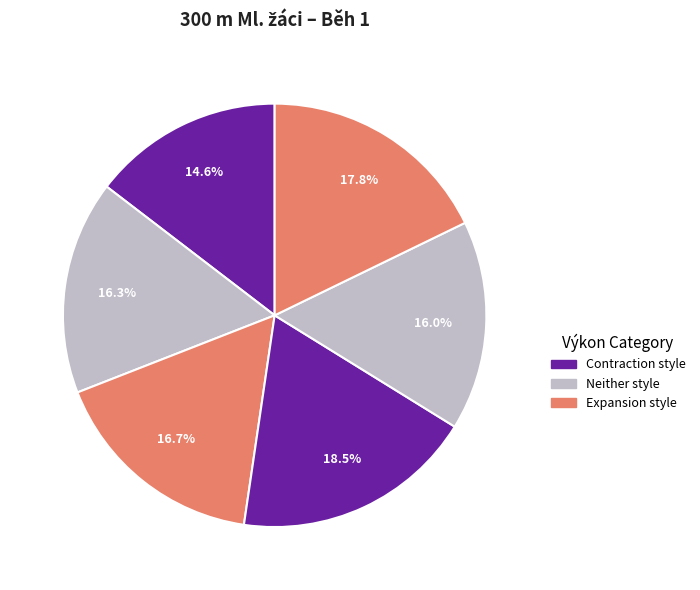

How many segments does this pie chart have?

6